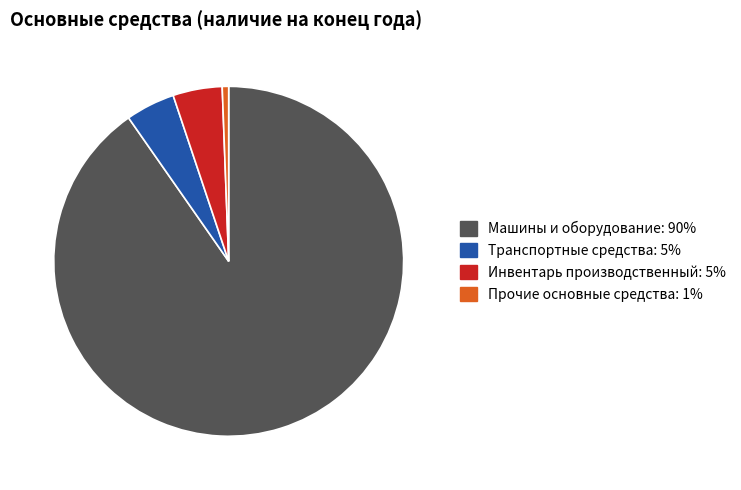

Do Машины и оборудование and Прочие основные средства together represent more than half of the pie?

Yes